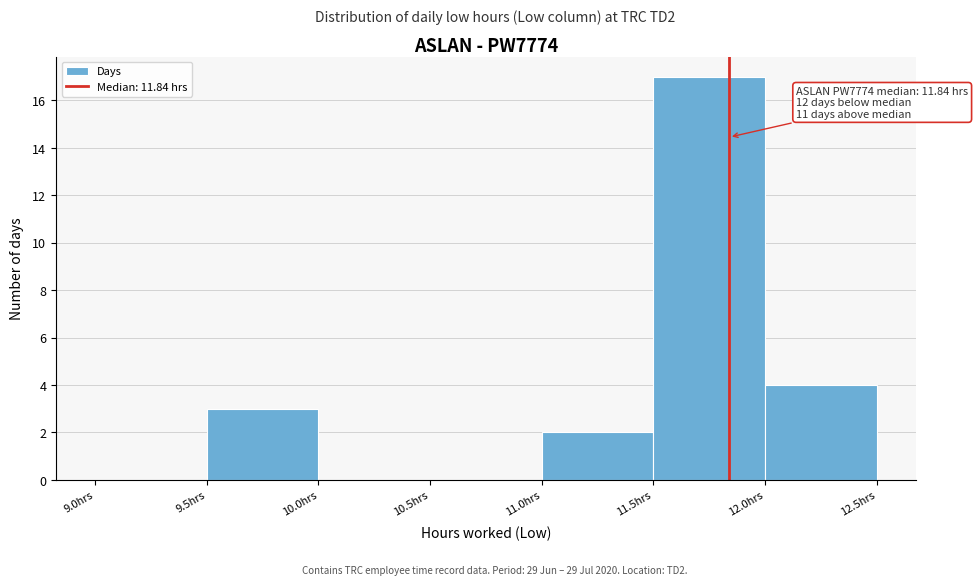

Which range on the x-axis has the tallest bar?

11.5 to 12.0